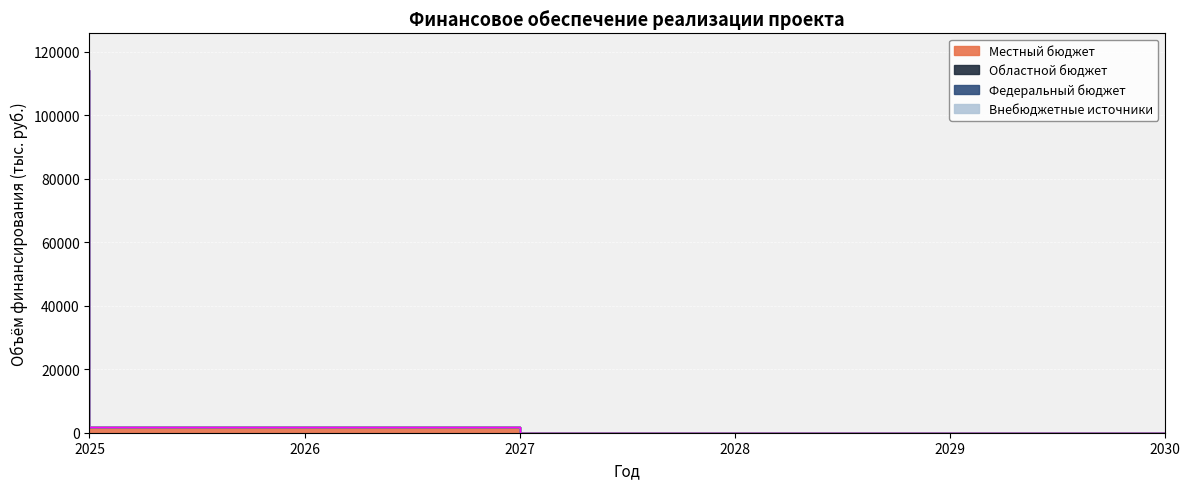

How many values in Местный бюджет are above zero?

3